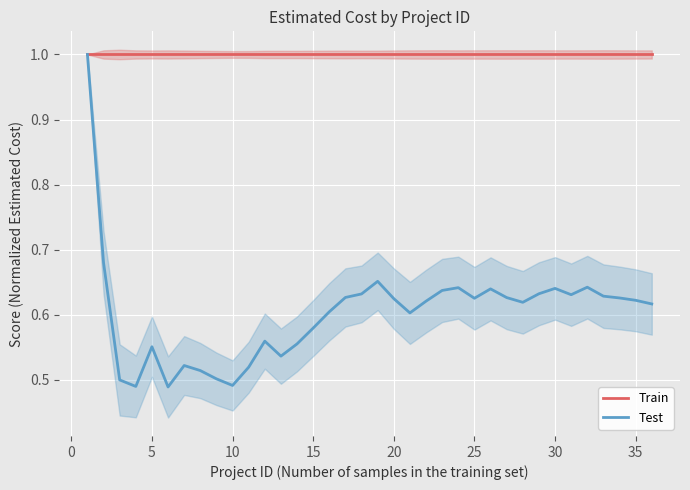

Is it true that Test equals 0.8 at 10?

False